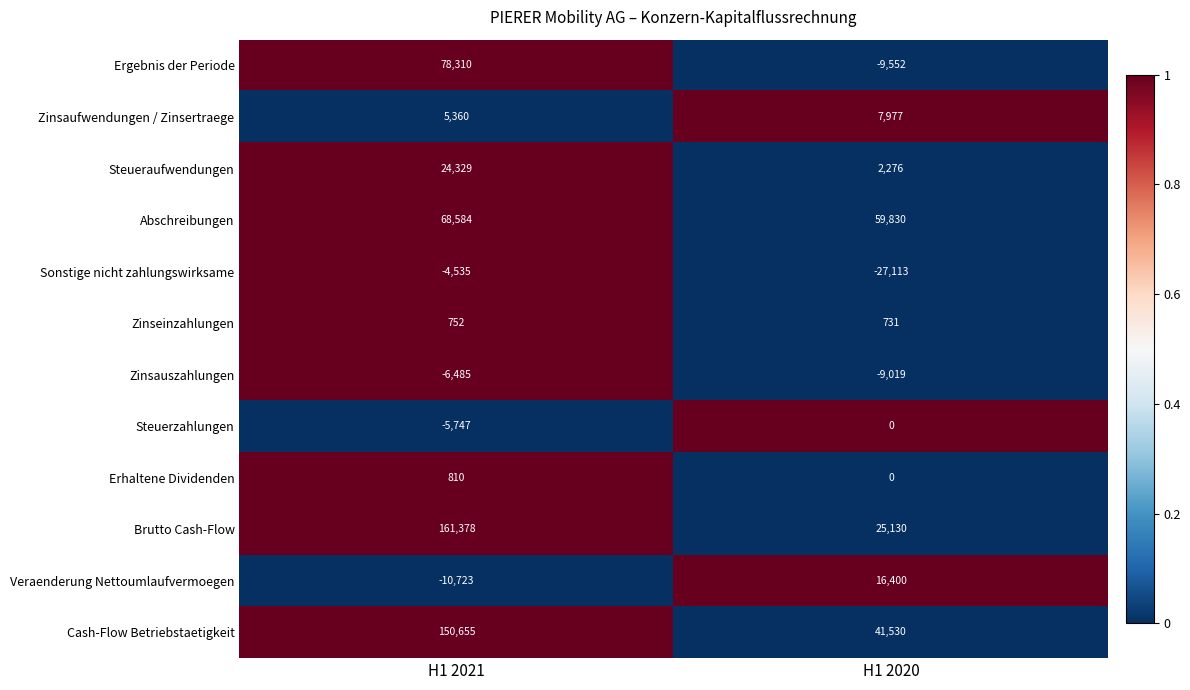

True or false: Sonstige nicht zahlungswirksame has a value of -27113 at H1 2020.

True